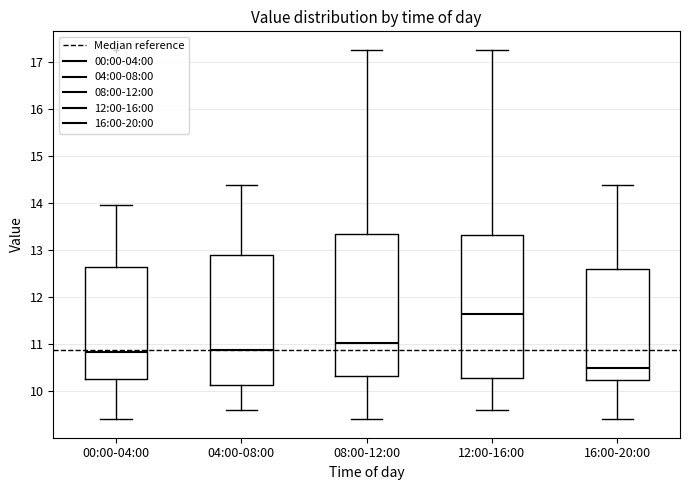

Which box's median line is the highest?

12:00-16:00